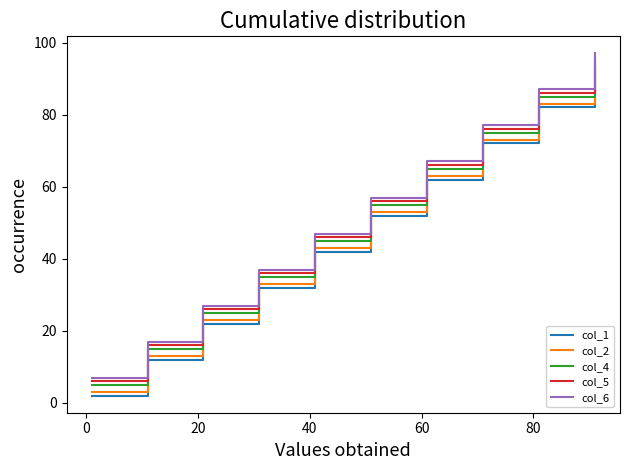

Reading right to left, what are all the values shown in this chart?

col_1: 92	82	72	62	52	42	32	22	12	2
col_2: 93	83	73	63	53	43	33	23	13	3
col_4: 95	85	75	65	55	45	35	25	15	5
col_5: 96	86	76	66	56	46	36	26	16	6
col_6: 97	87	77	67	57	47	37	27	17	7